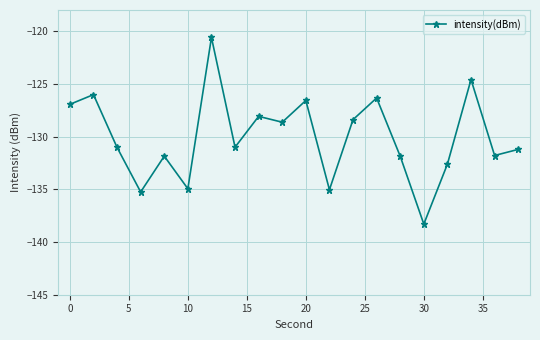

How many points are higher than both their immediate neighbors (excluding endpoints)?

7